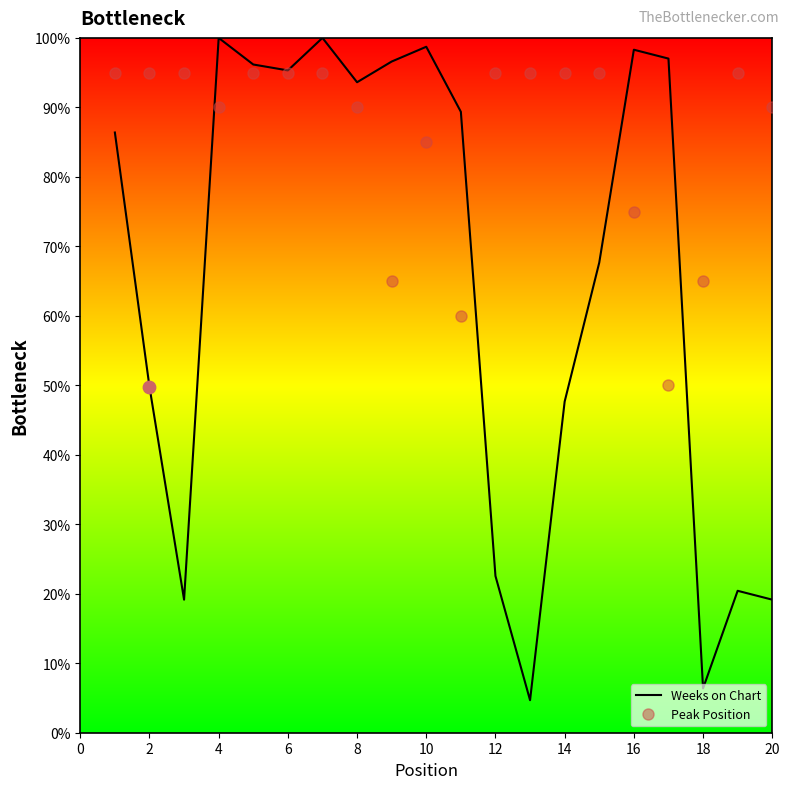

Which series has the widest spread of values?

Weeks on Chart